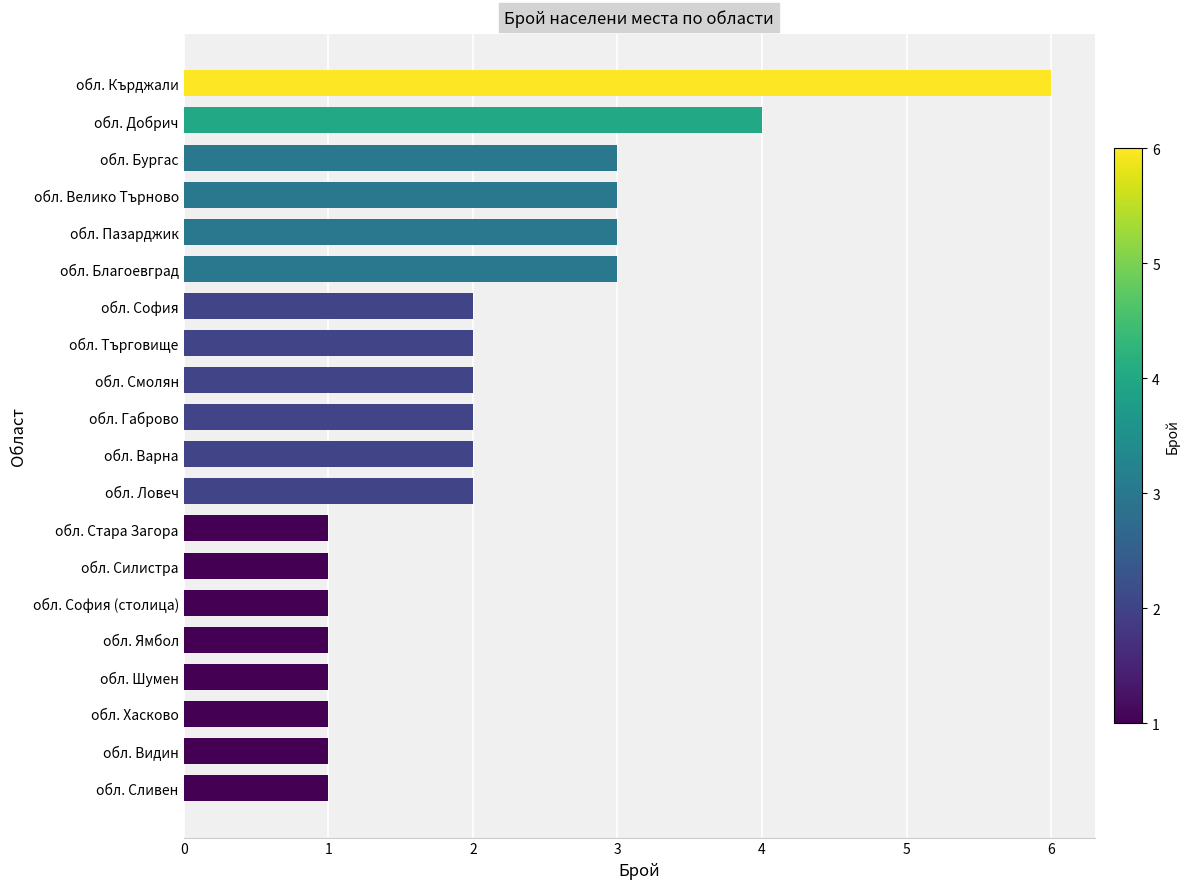

What is the difference between the maximum and minimum values?

5